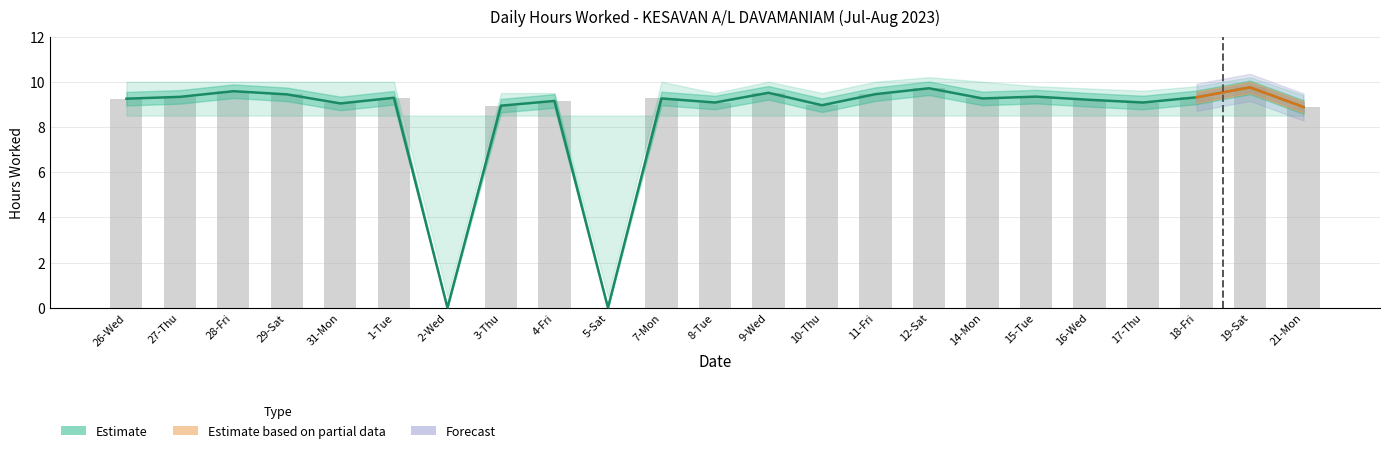

What is the sum of all values?

194.8